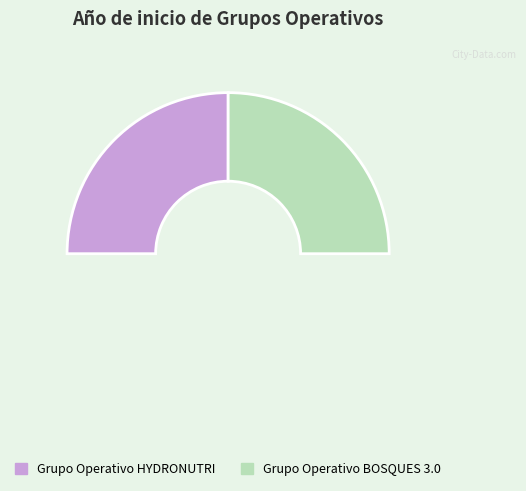

Which category has the biggest portion of the pie?

Grupo Operativo HYDRONUTRI